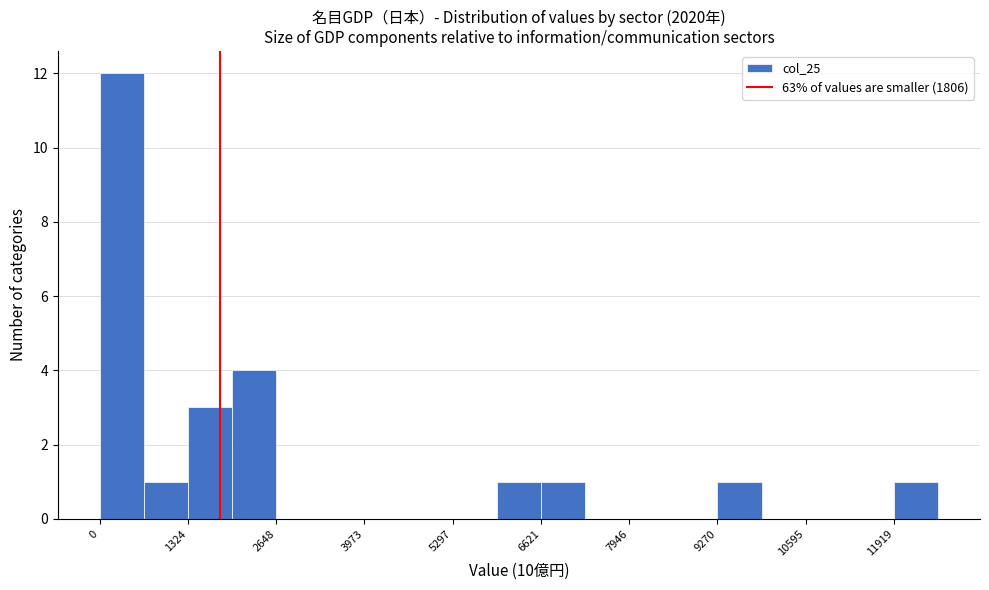

Around what value on the x-axis is the tallest bar? Give the approximate position of its centre, as read against the axis.

400